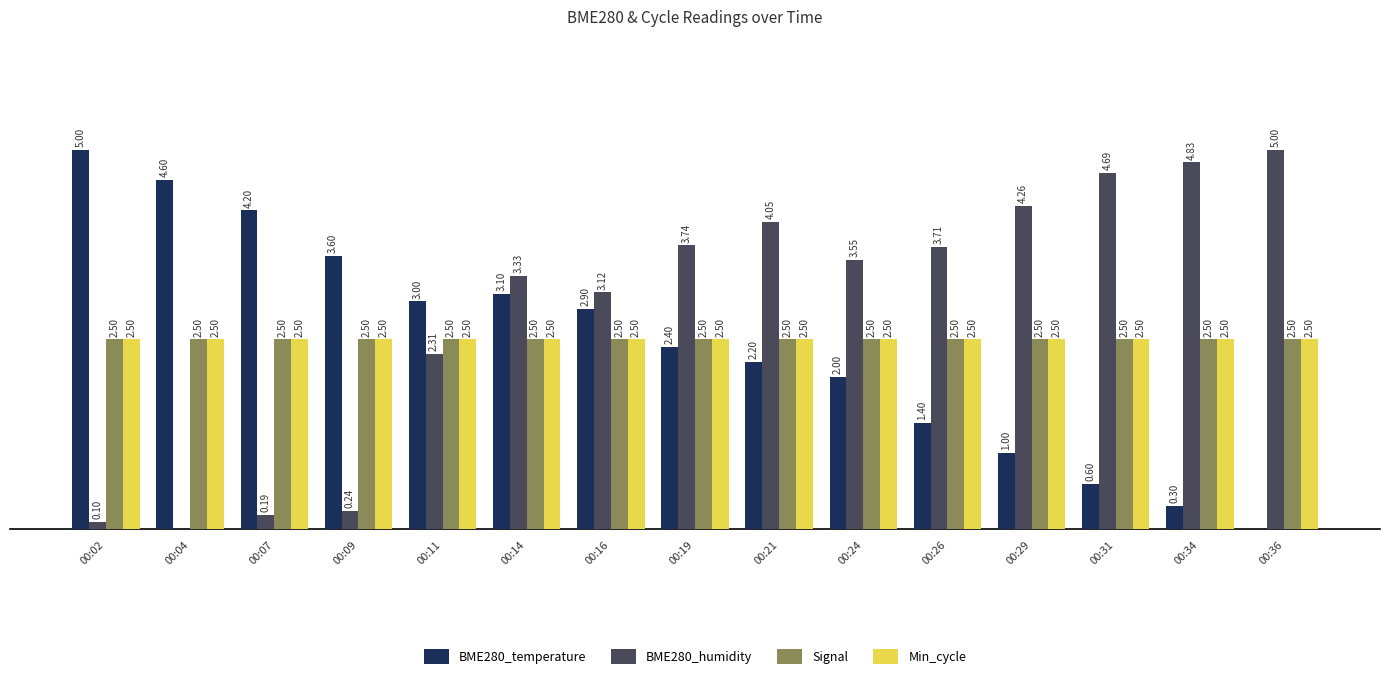

Is the value of BME280_temperature at 00:29 greater than the value of Min_cycle at 00:31?

No